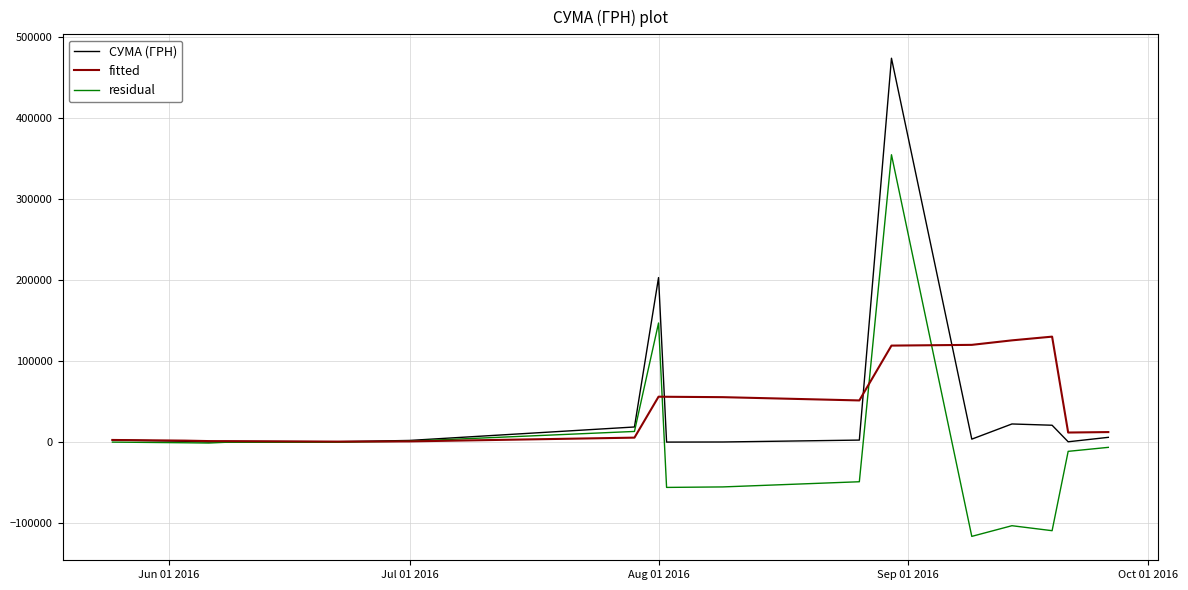

Which series has the widest spread of values?

СУМА (ГРН)